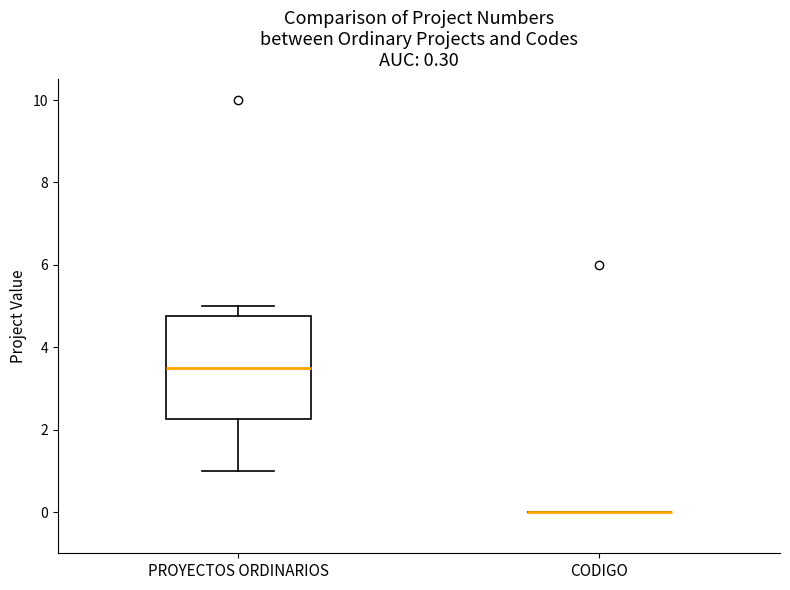

Comparing the boxes themselves (not the whiskers), which one is the tallest?

PROYECTOS ORDINARIOS